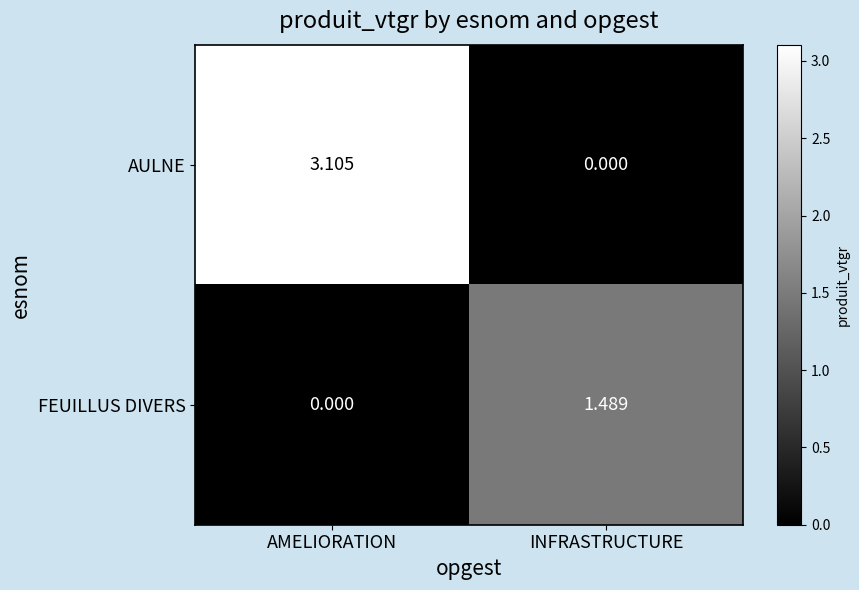

Which series changed the most between AMELIORATION and INFRASTRUCTURE?

AULNE